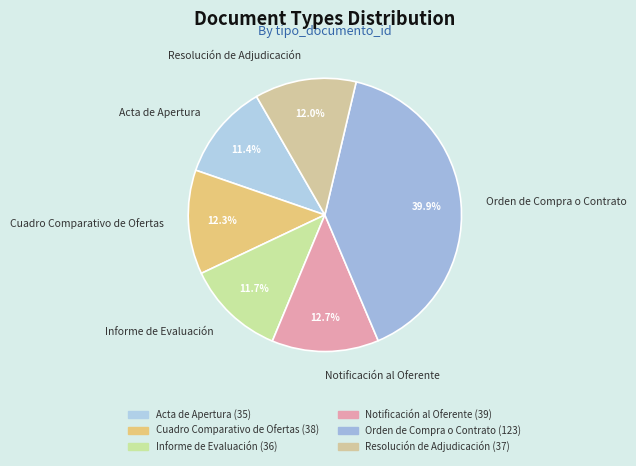

What percentage is the Orden de Compra o Contrato slice, to the nearest percent?

40%